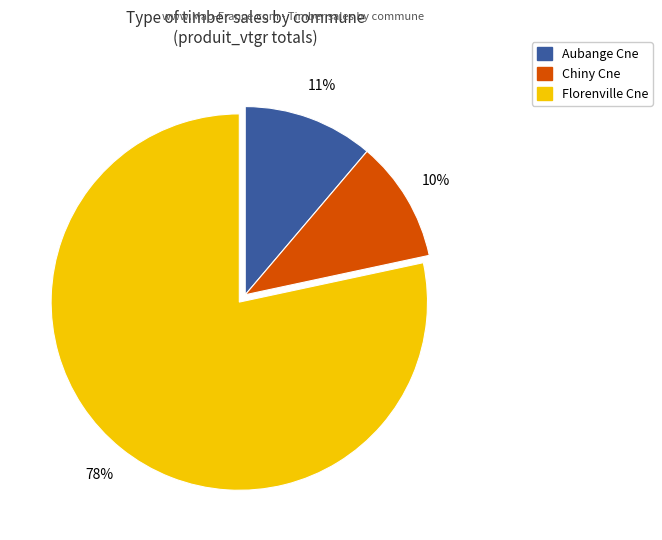

Combined, do Chiny Cne and Florenville Cne account for over 50%?

Yes